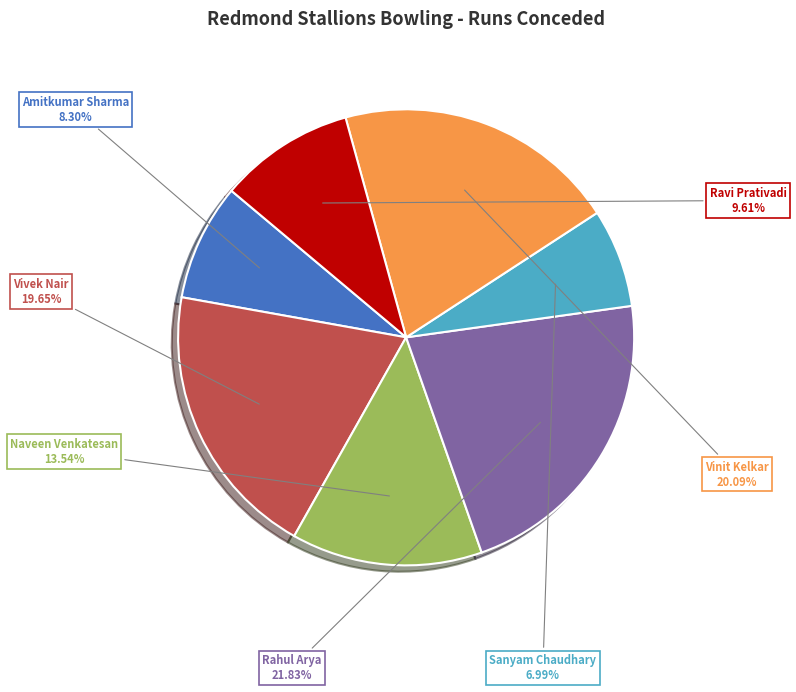

What is the ratio of the value at Rahul Arya to the value at Vivek Nair?

1.1